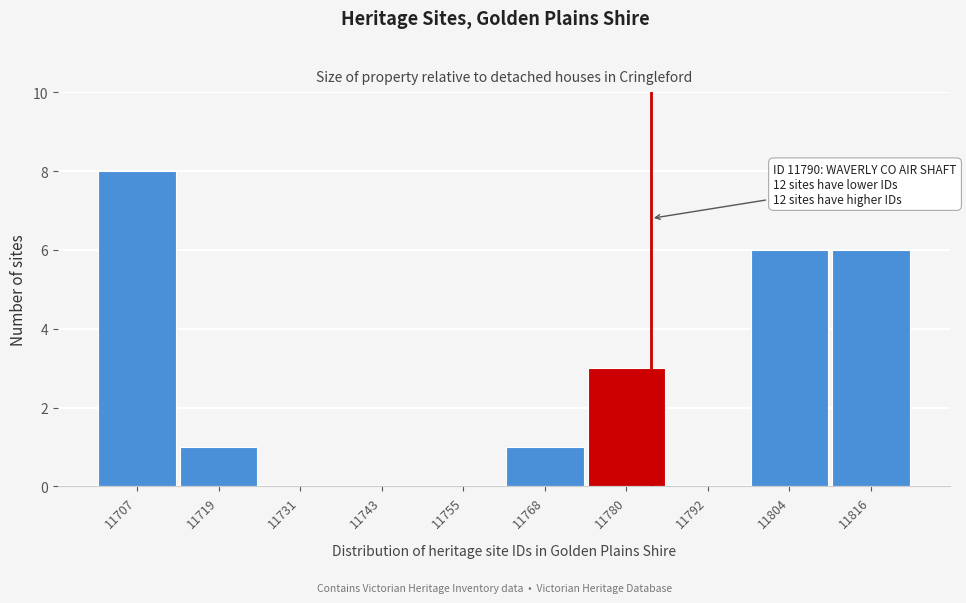

Reading left to right, extract all data points from this chart.

11707=8	11719=1	11731=0	11743=0	11755=0	11768=1	11780=3	11792=0	11804=6	11816=6